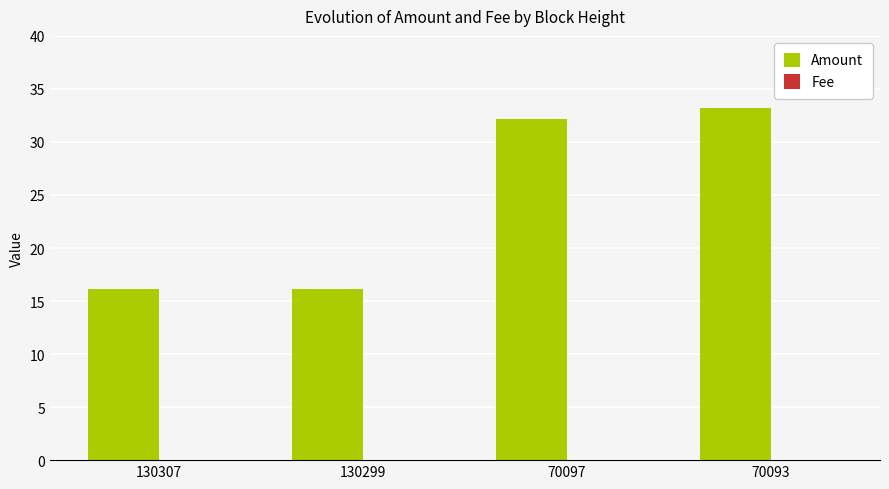

Is it true that Amount equals 28.3 at 130299?

False